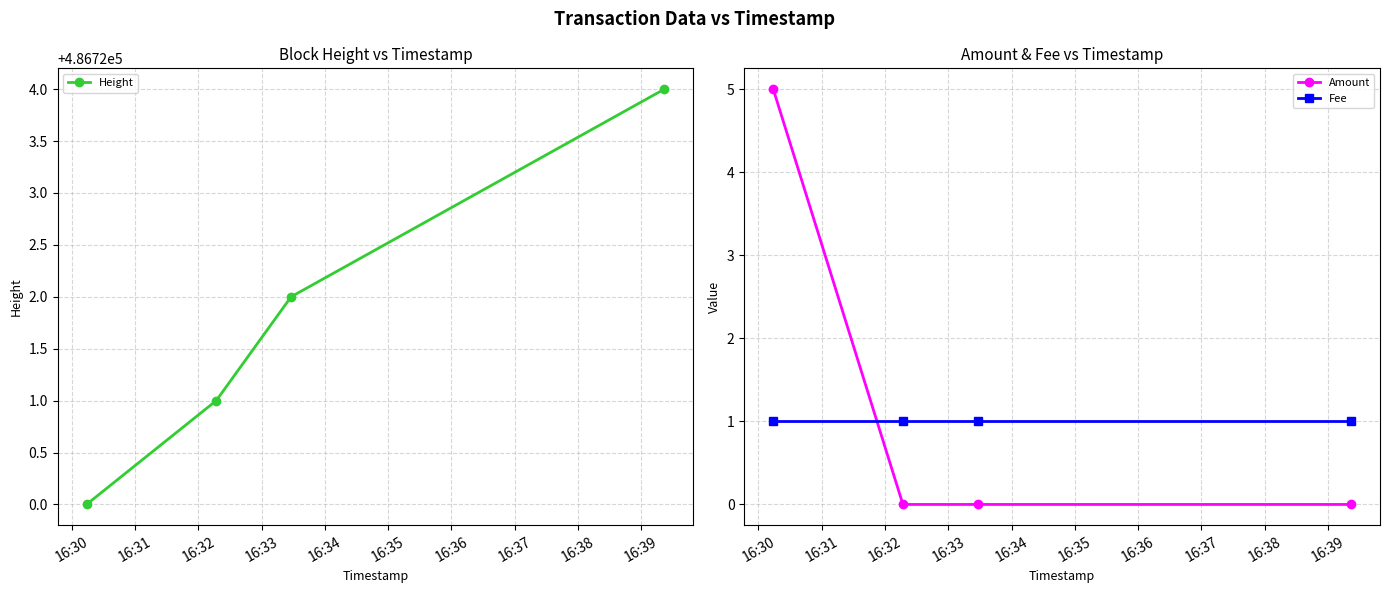

How many Amount values are between 0 and 5?

4